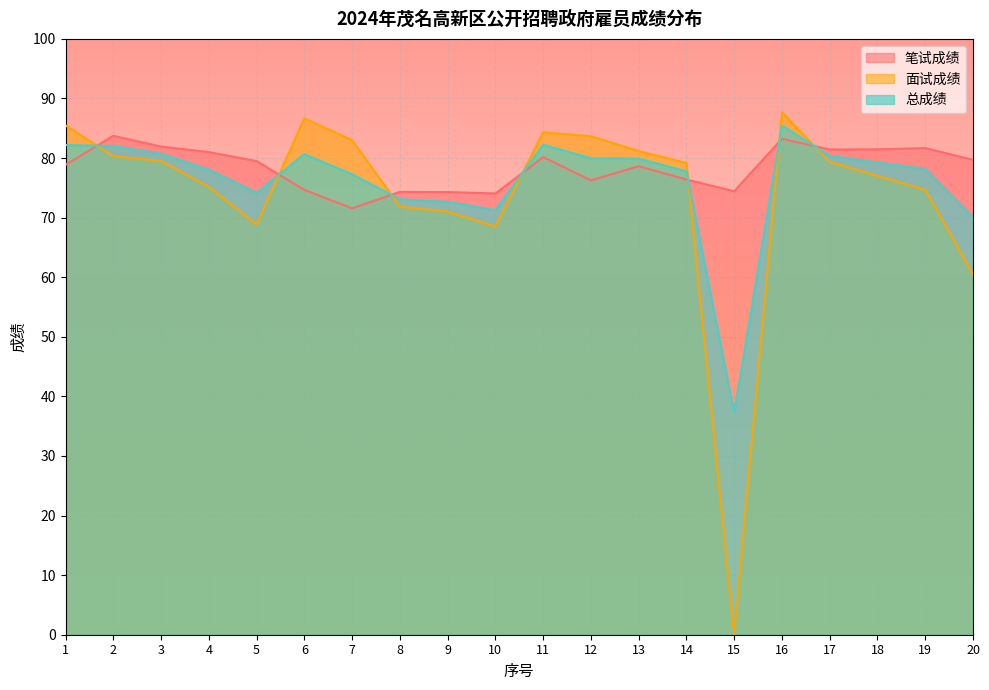

How many series are shown in this chart?

3